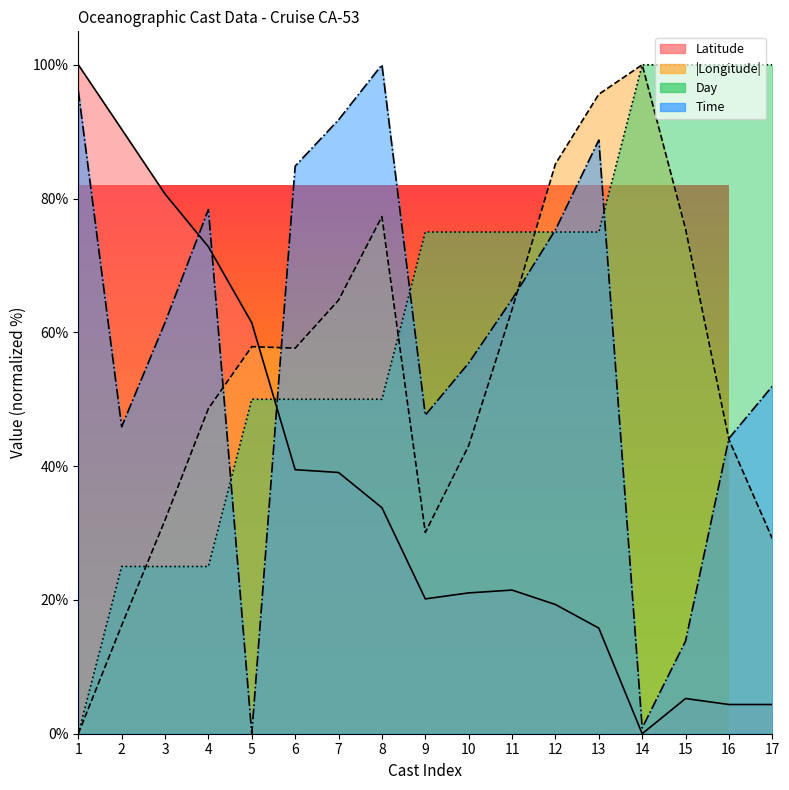

Between 14 and 11, which is larger?

11